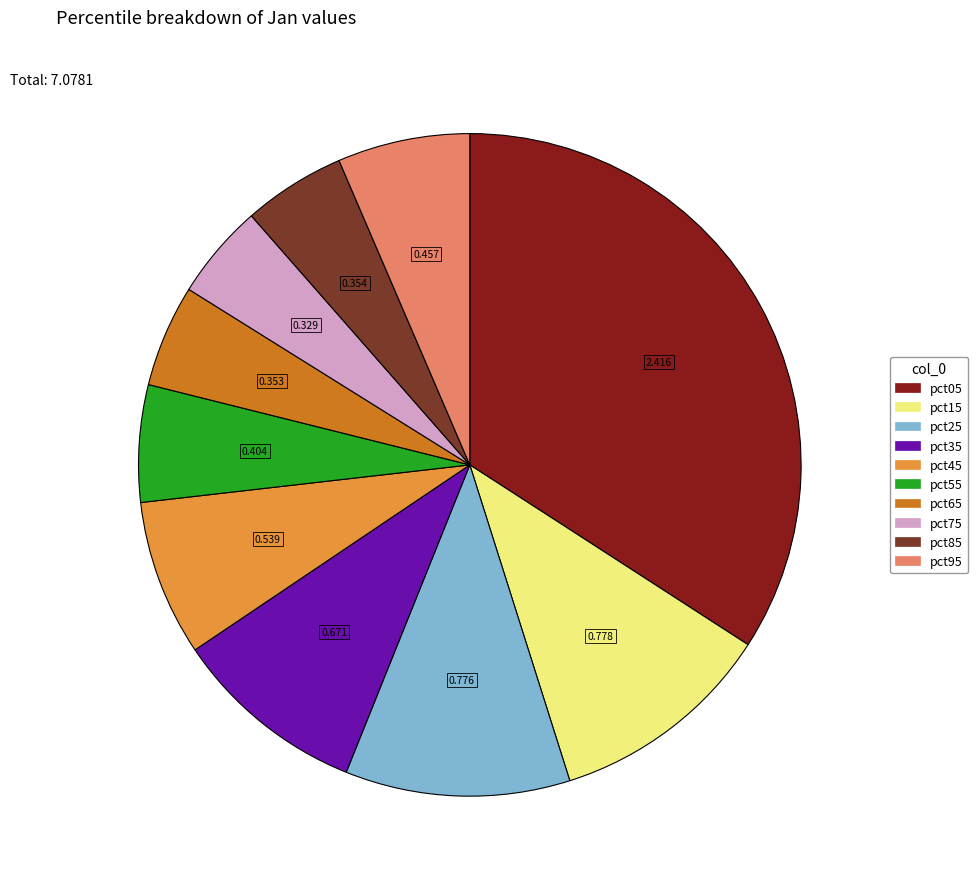

Does pct05 account for over 50% of the chart?

No